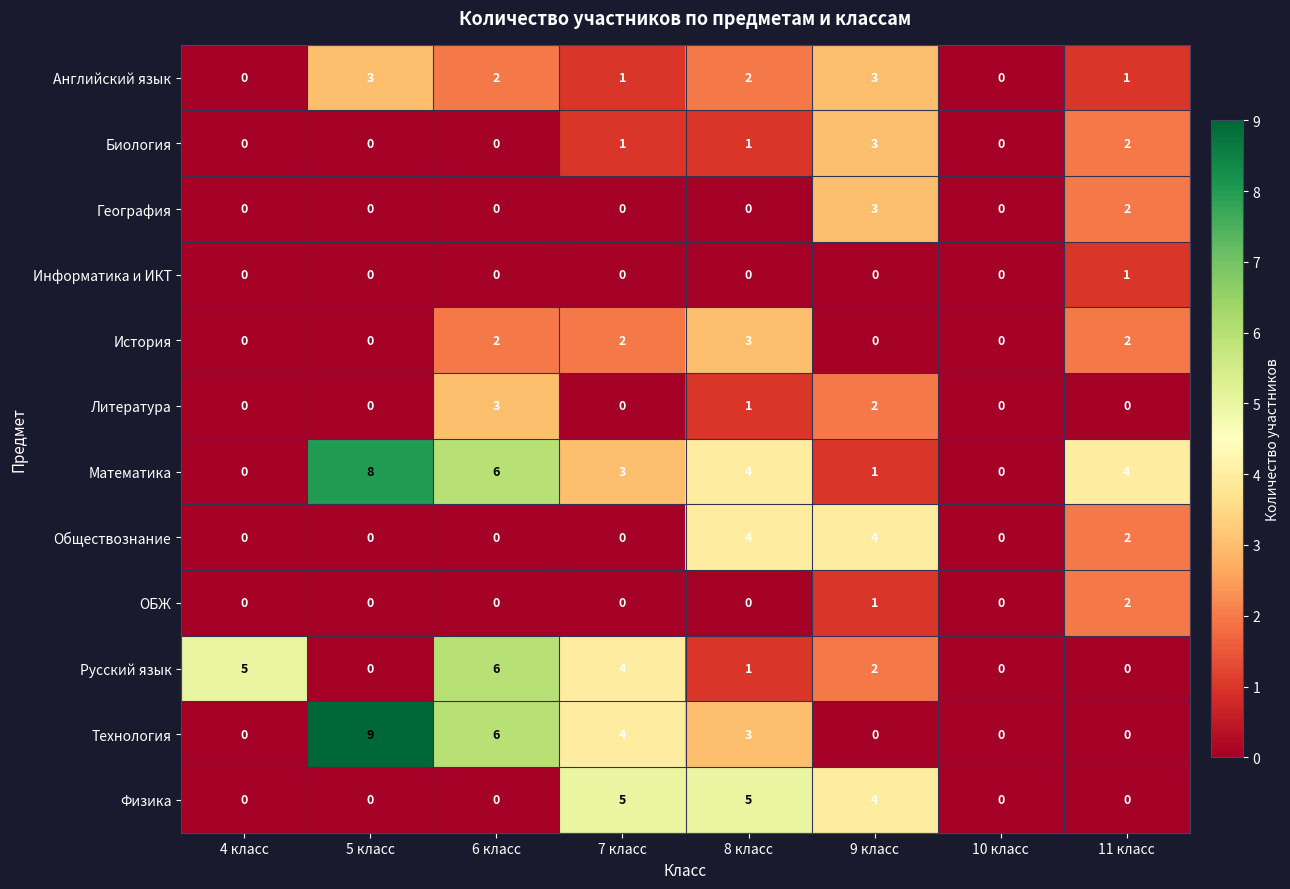

True or false: Физика has a value of -2 at 5 класс.

False